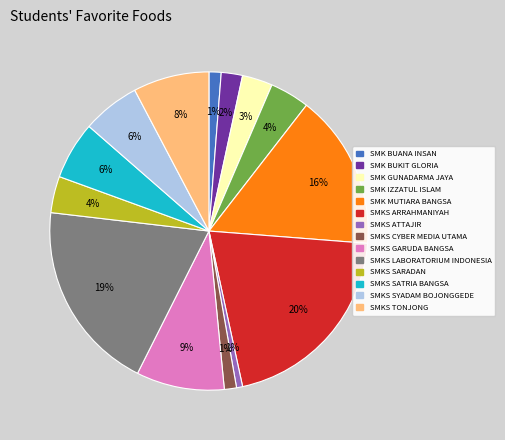

Does SMK IZZATUL ISLAM account for over 50% of the chart?

No